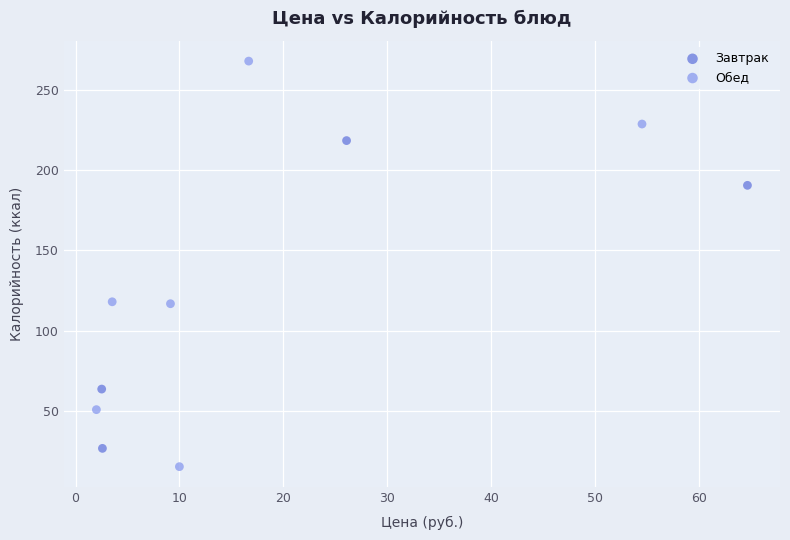

What are all the series names shown in the legend?

Завтрак, Обед